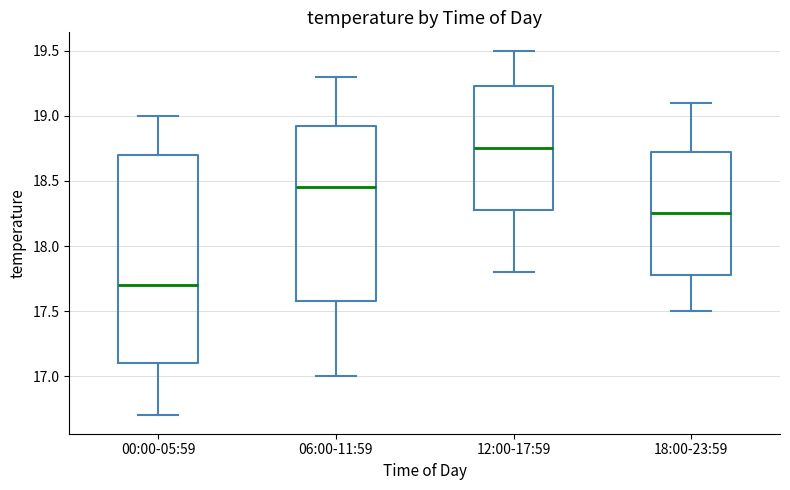

Comparing the boxes themselves (not the whiskers), which one is the tallest?

00:00-05:59